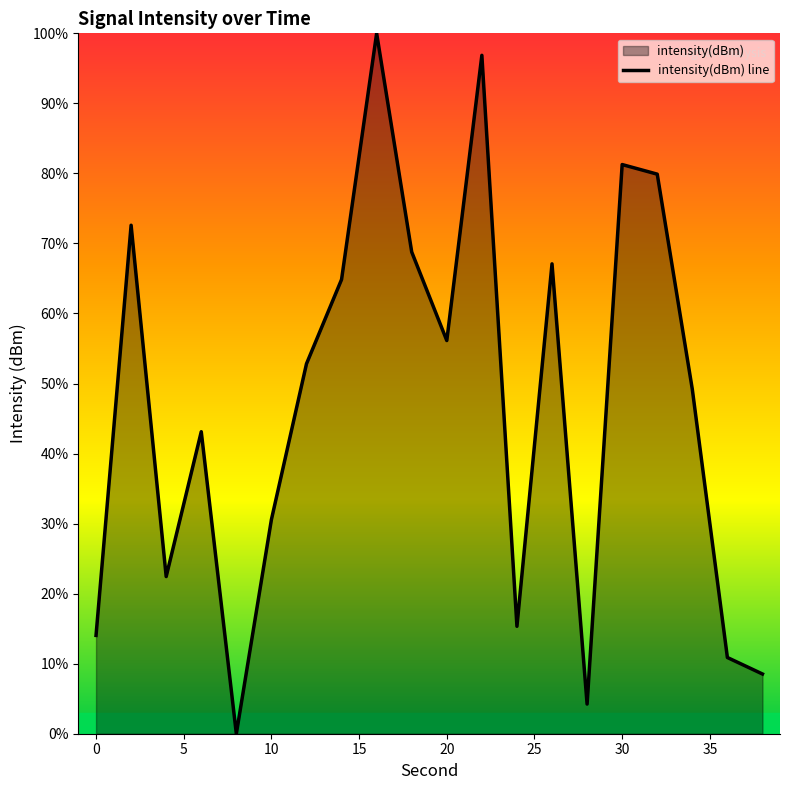

What is the difference between the second highest and second lowest values?

92.6